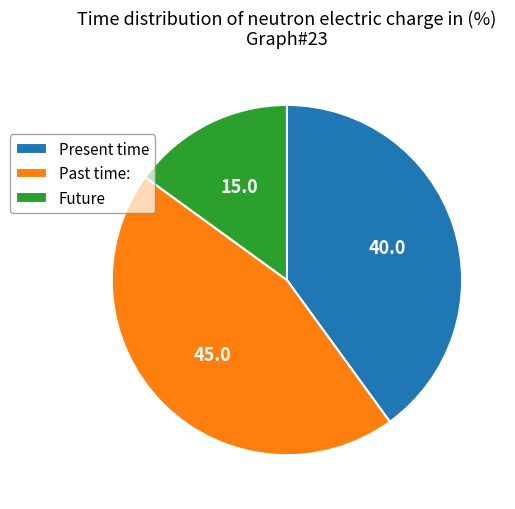

Which has a higher value, Present time or Future?

Present time